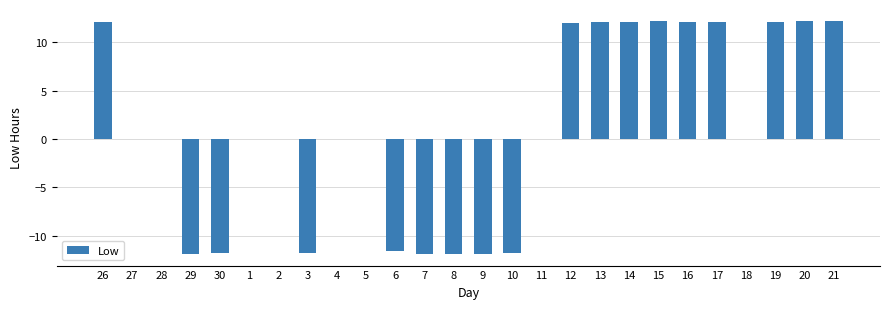

The value at 27 is 10.3. True or false?

False